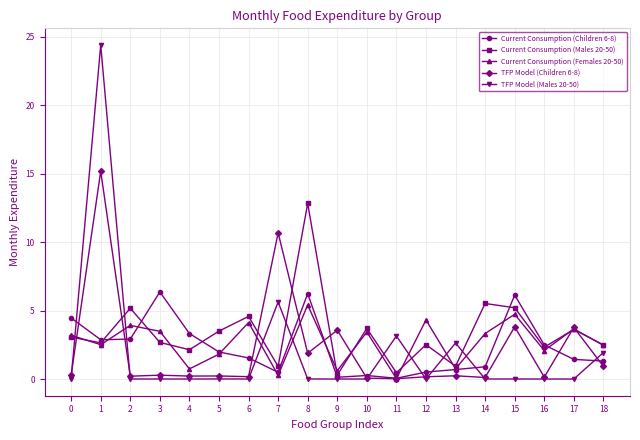

How many categories are shown in the chart?

19